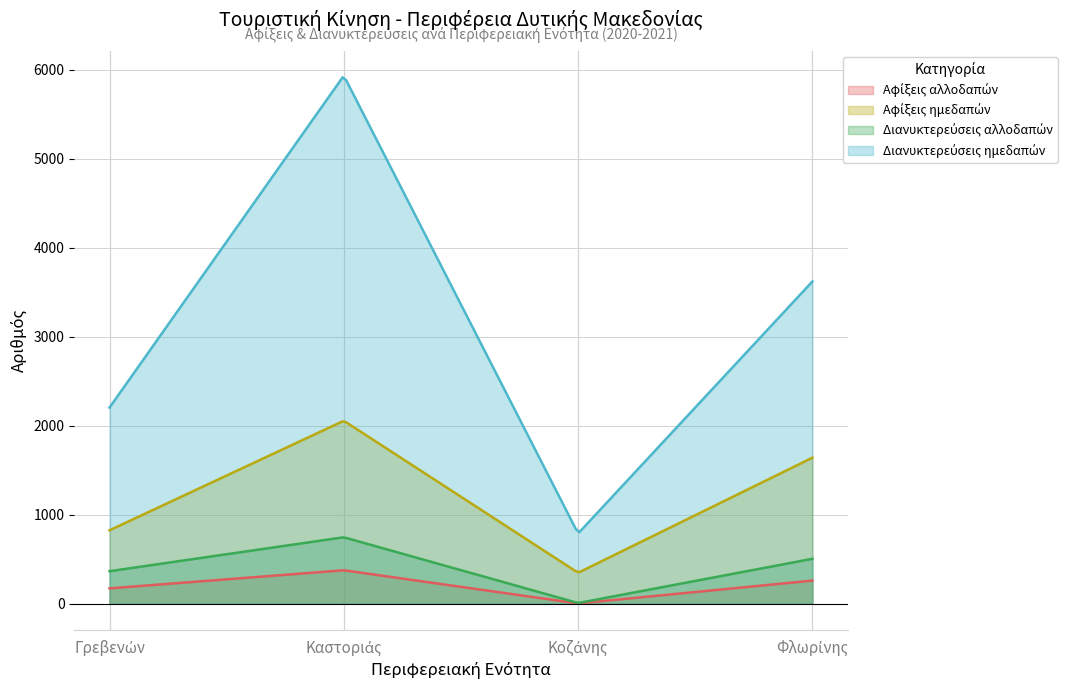

What is the greatest value displayed?

5916.2